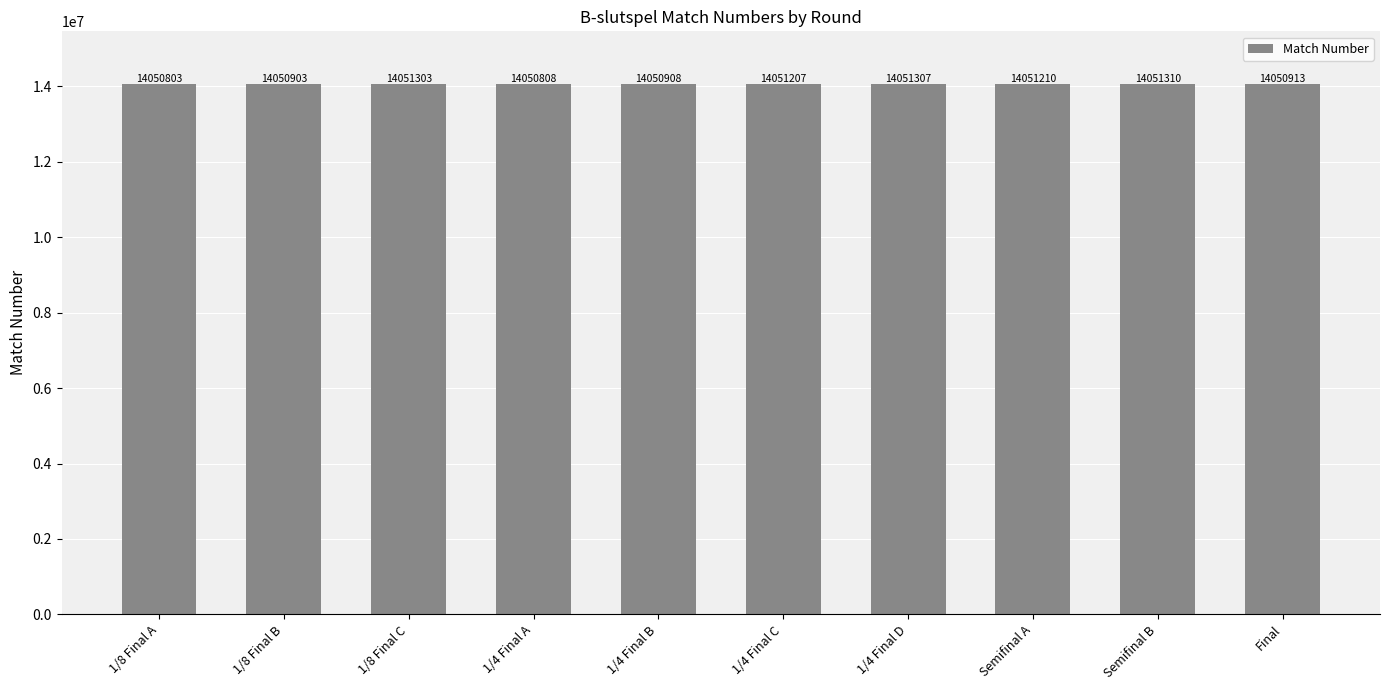

Which category has the lowest value across all series?

1/8 Final A